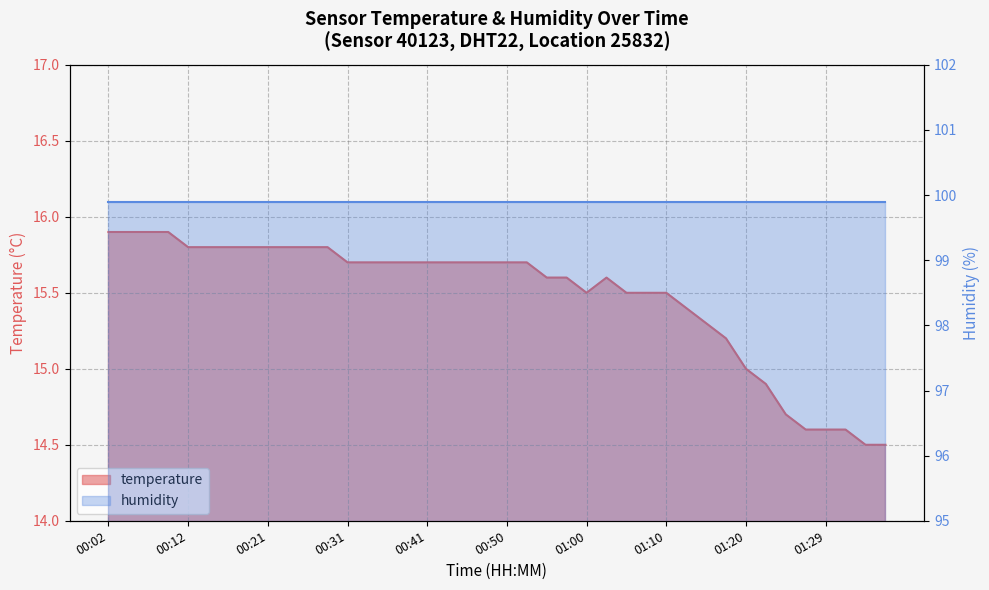

List the labels in order of value, smallest first.

01:35, 01:37, 01:27, 01:29, 01:32, 01:25, 01:22, 01:20, 01:17, 01:15, 01:12, 01:00, 01:05, 01:07, 01:10, 00:55, 00:58, 01:03, 00:31, 00:33, 00:36, 00:38, 00:41, 00:43, 00:46, 00:48, 00:50, 00:53, 00:12, 00:14, 00:16, 00:19, 00:21, 00:24, 00:26, 00:29, 00:02, 00:04, 00:07, 00:09